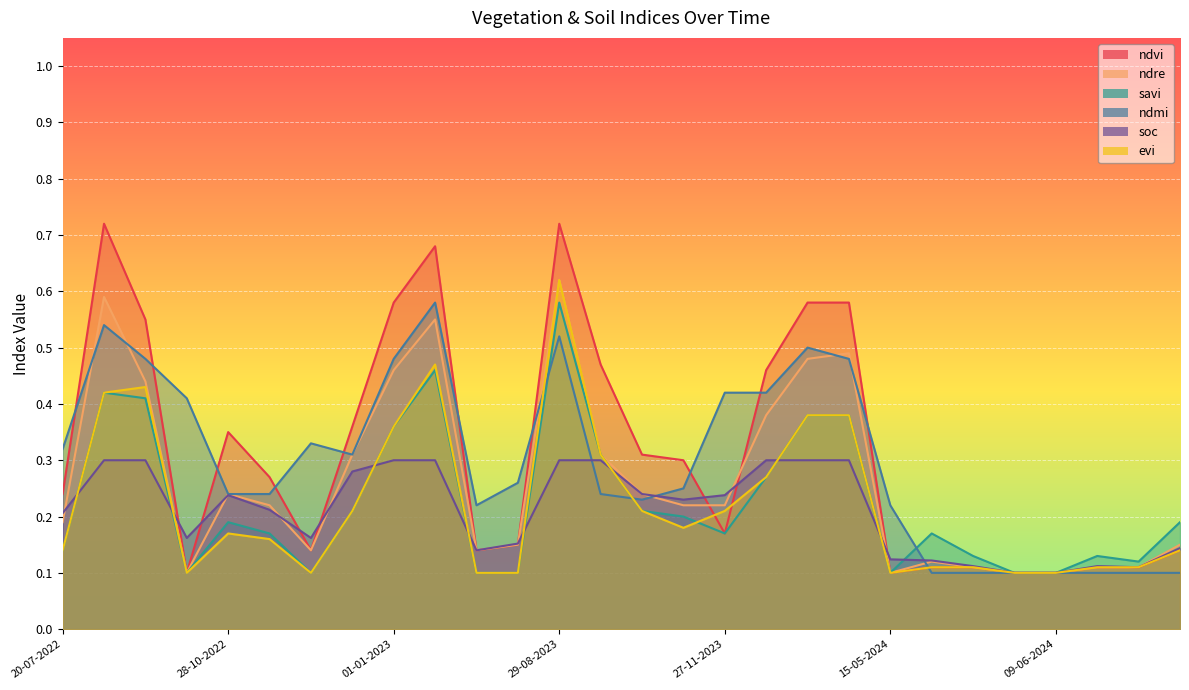

Which series has the widest spread of values?

ndvi